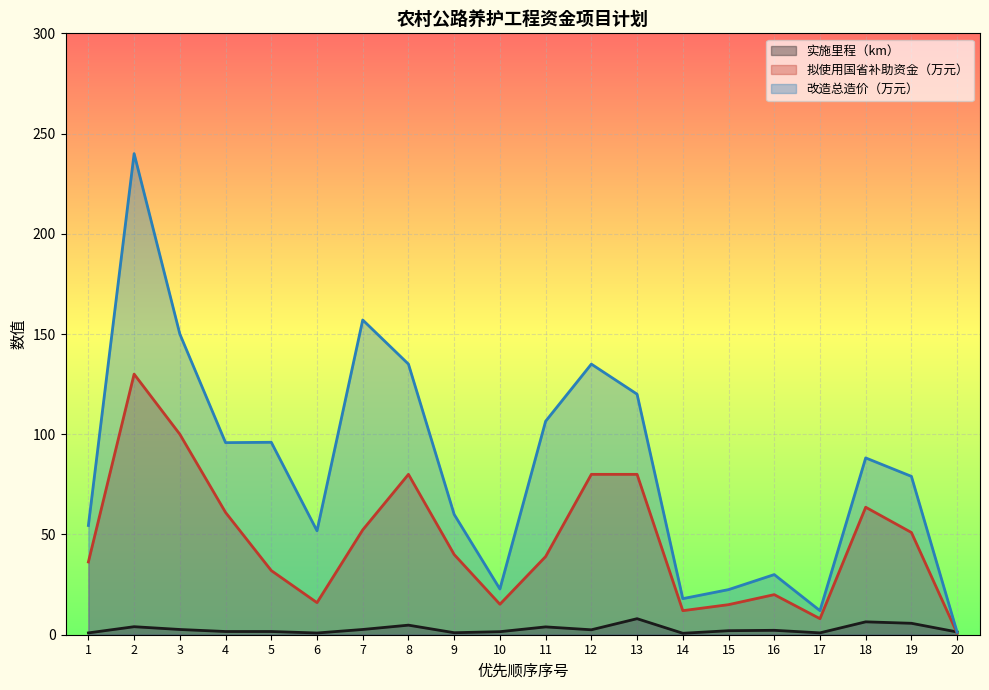

Reading right to left, list all the values displayed in this chart.

实施里程（km）: 20=1.4	19=5.7	18=6.4	17=0.9	16=2.2	15=2.0	14=0.7	13=8.0	12=2.5	11=3.9	10=1.5	9=1.0	8=4.8	7=2.6	6=0.9	5=1.6	4=1.6	3=2.6	2=4.0	1=0.9
拟使用国省补助资金（万元）: 20=0.8	19=51.0	18=63.6	17=8.0	16=20.0	15=15.0	14=12.0	13=80.0	12=80.0	11=39.0	10=15.2	9=40.0	8=80.0	7=52.3	6=16.0	5=32.0	4=61.0	3=100.0	2=130.0	1=36.3
改造总造价（万元）: 20=1.2	19=79.0	18=88.2	17=12.0	16=30.0	15=22.5	14=18.0	13=120.0	12=135.0	11=106.5	10=22.8	9=60.0	8=135.0	7=157.0	6=51.8	5=96.0	4=95.8	3=150.0	2=240.0	1=54.5